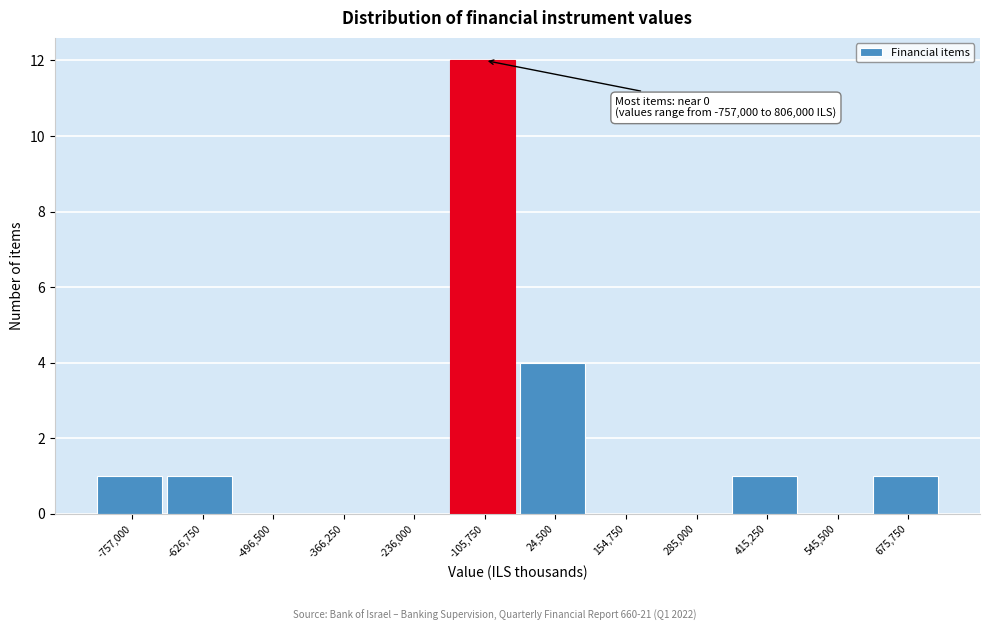

Reading right to left, list all the values displayed in this chart.

675,750=1	545,500=0	415,250=1	285,000=0	154,750=0	24,500=4	-105,750=12	-236,000=0	-366,250=0	-496,500=0	-626,750=1	-757,000=1